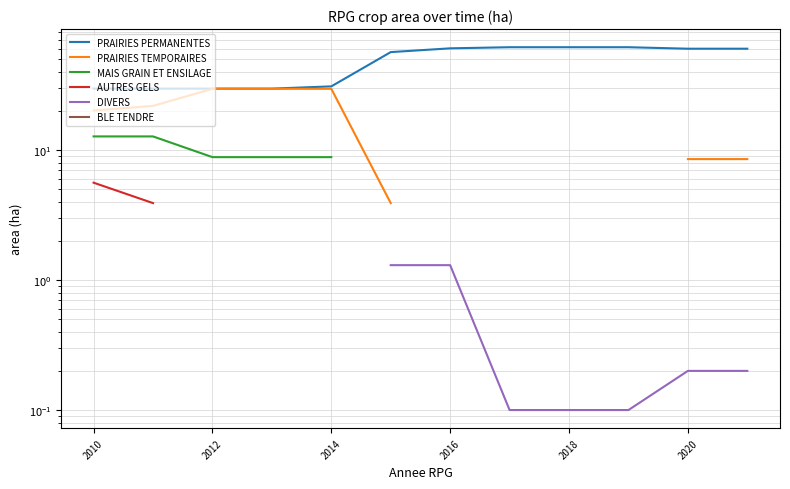

How many positive values does the PRAIRIES TEMPORAIRES series have?

8